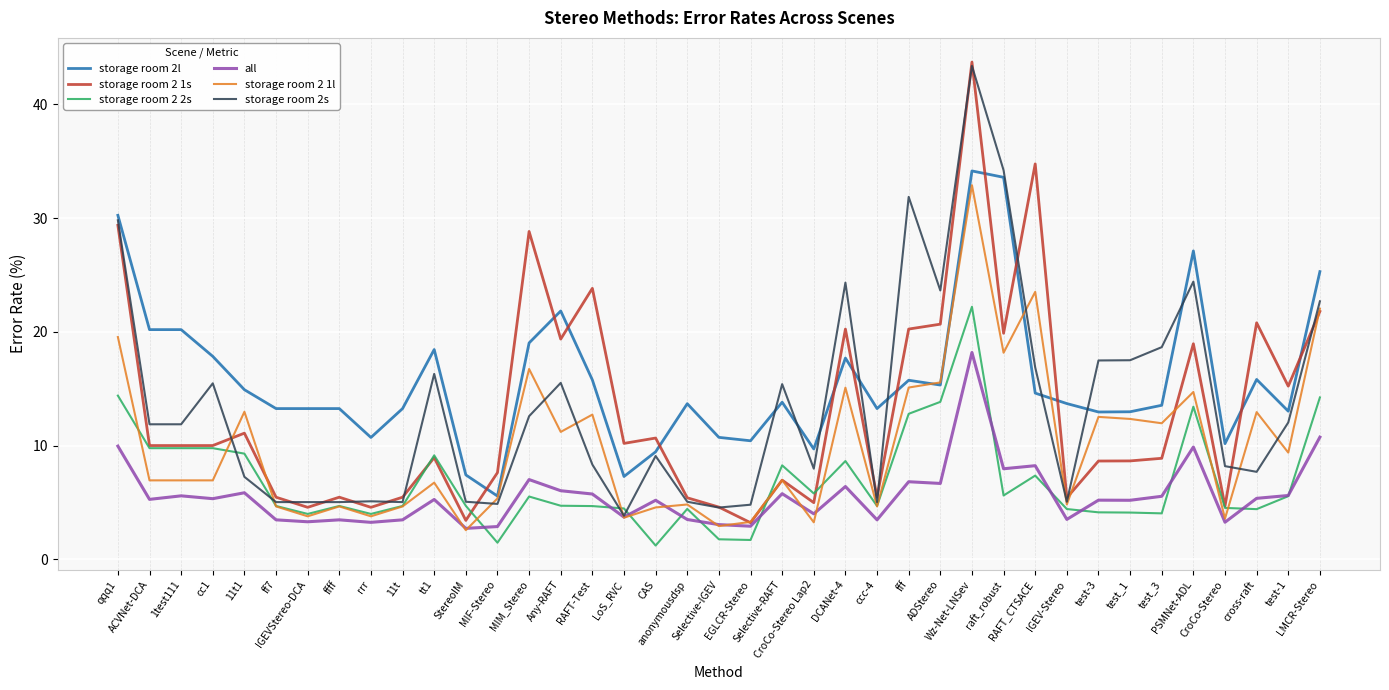

Which series has the widest spread of values?

storage room 2 1s